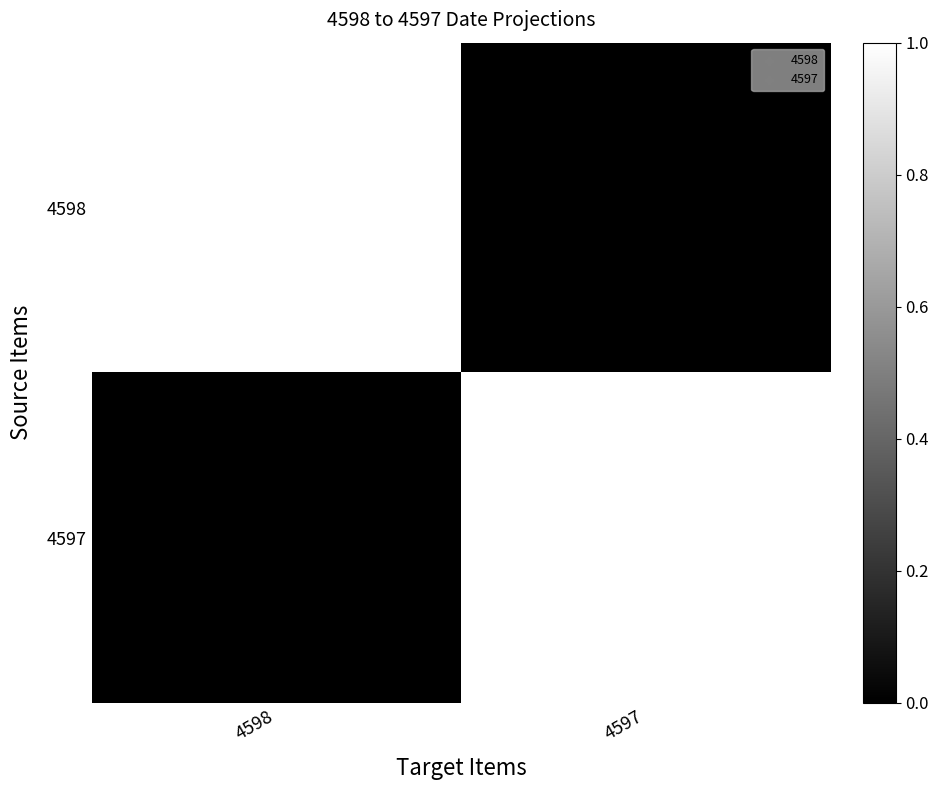

Which category has the highest value across all series?

4598